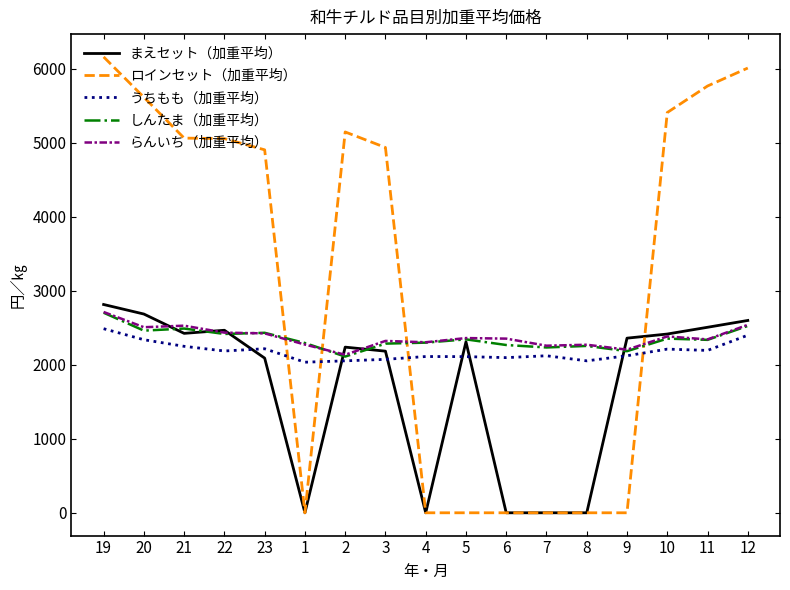

True or false: うちもも（加重平均） has a value of 2096.3 at 6.

True